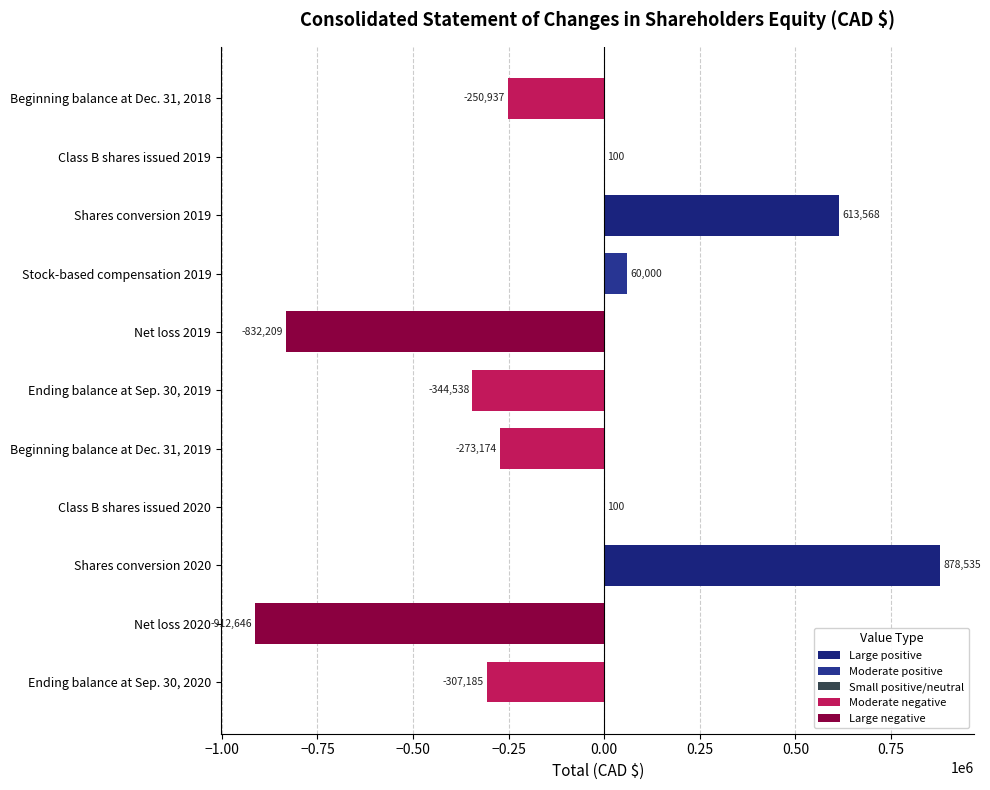

What is the change in value from Stock-based compensation 2019 to Class B shares issued 2020?

-59900